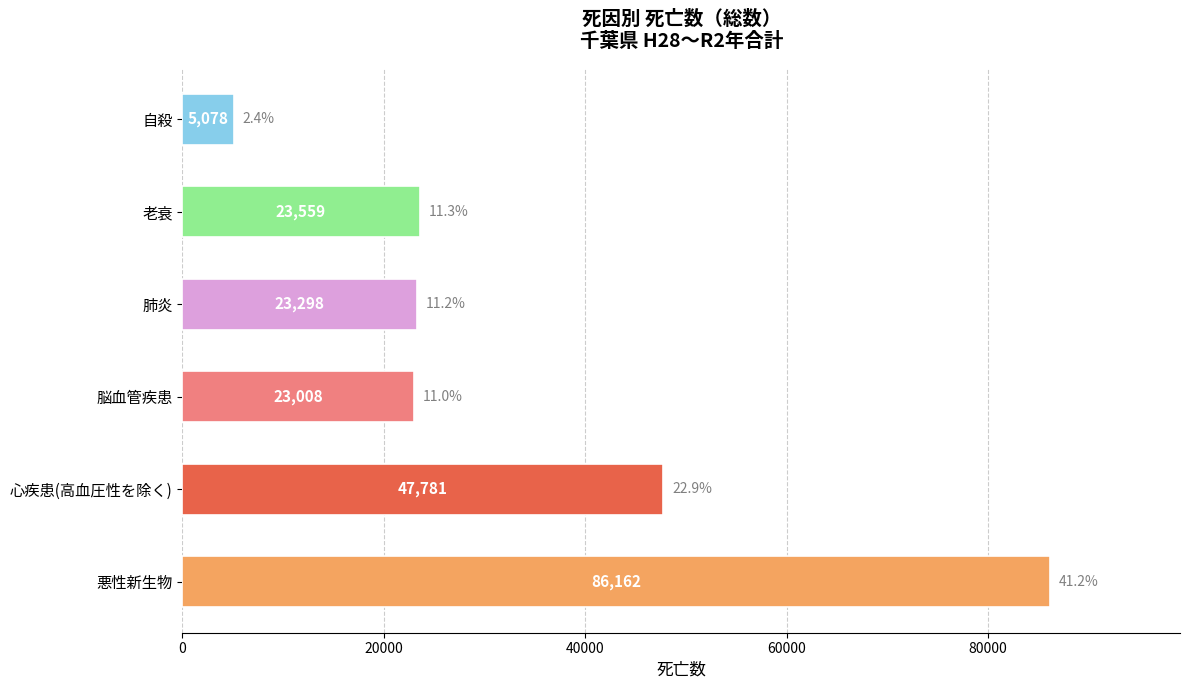

At which label is the value closest to 45620?

心疾患(高血圧性を除く)